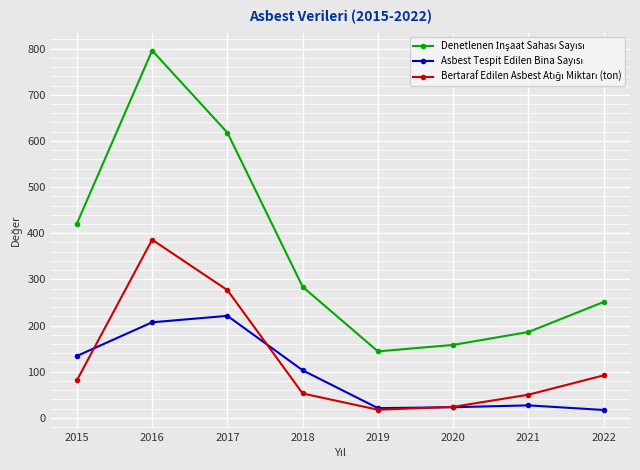

What is the spread (max minus min) of values at 2018?

231.2